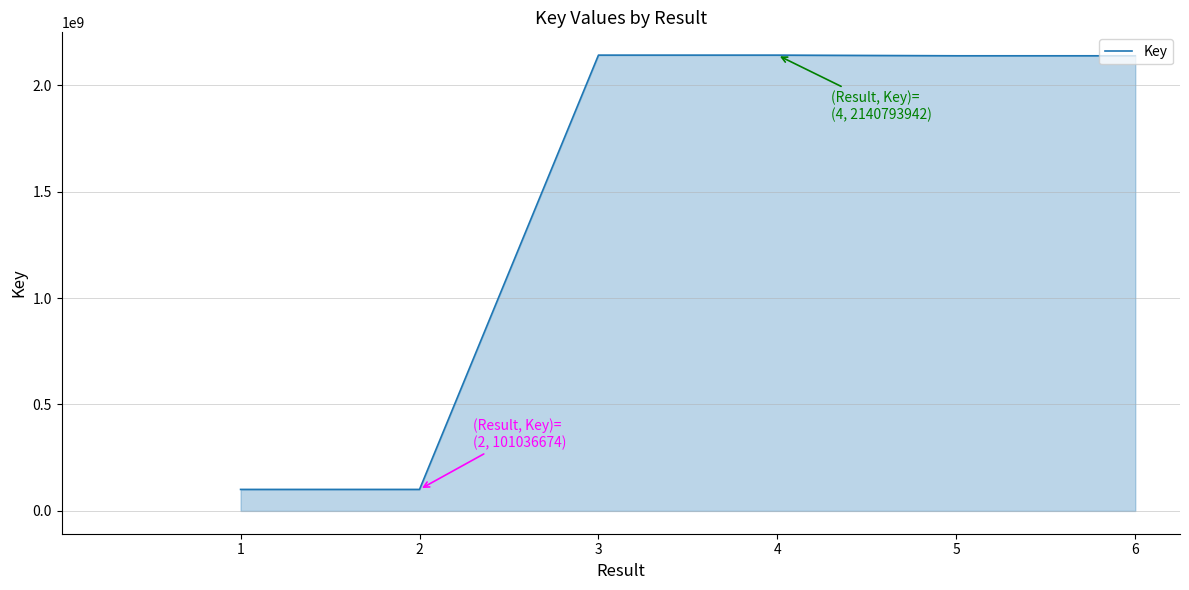

What is the change in value from 2 to 4?

+2039757268